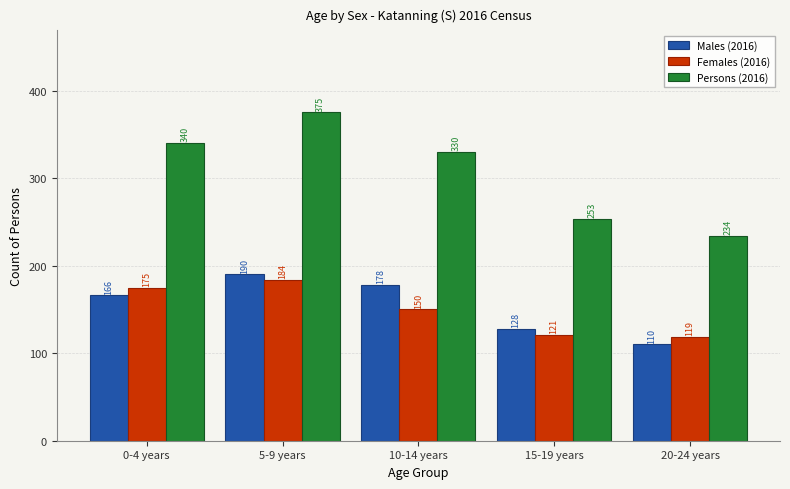

Reading left to right, list all the values displayed in this chart.

Males (2016): 166	190	178	128	110
Females (2016): 175	184	150	121	119
Persons (2016): 340	375	330	253	234